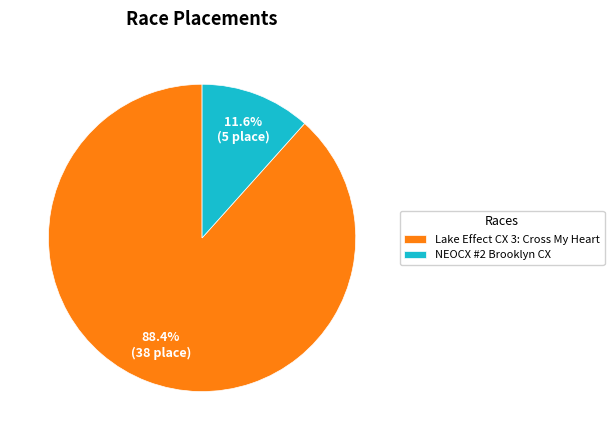

What percentage is the Lake Effect CX 3: Cross My Heart slice, to the nearest percent?

88%